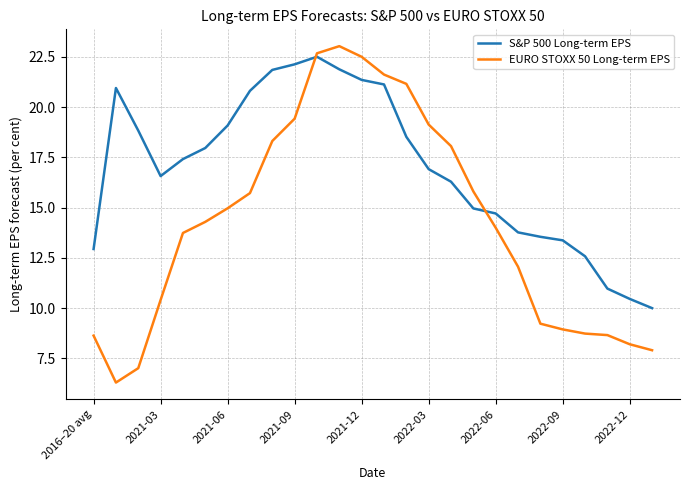

What is the highest value of the S&P 500 Long-term EPS series?

22.5